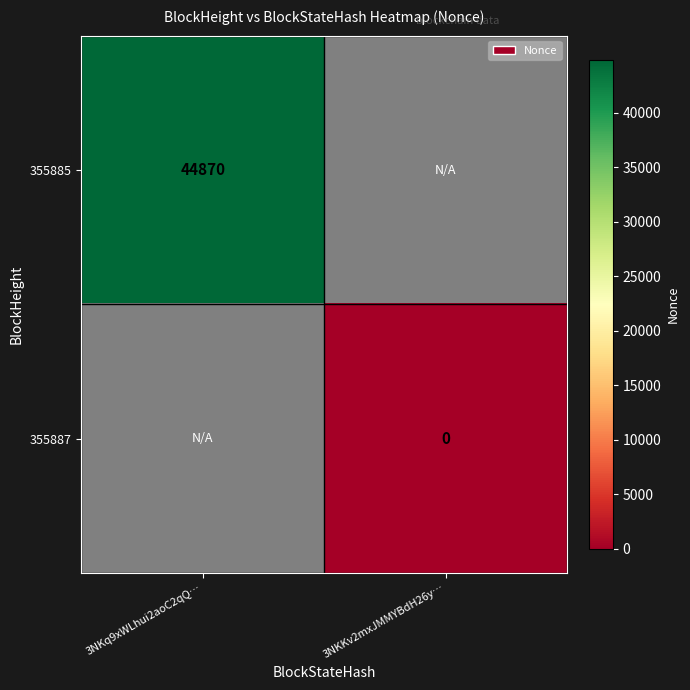

The 355885 series shows 44870 at 3NKq9xWLhui2aoC2qQ…. True or false?

True